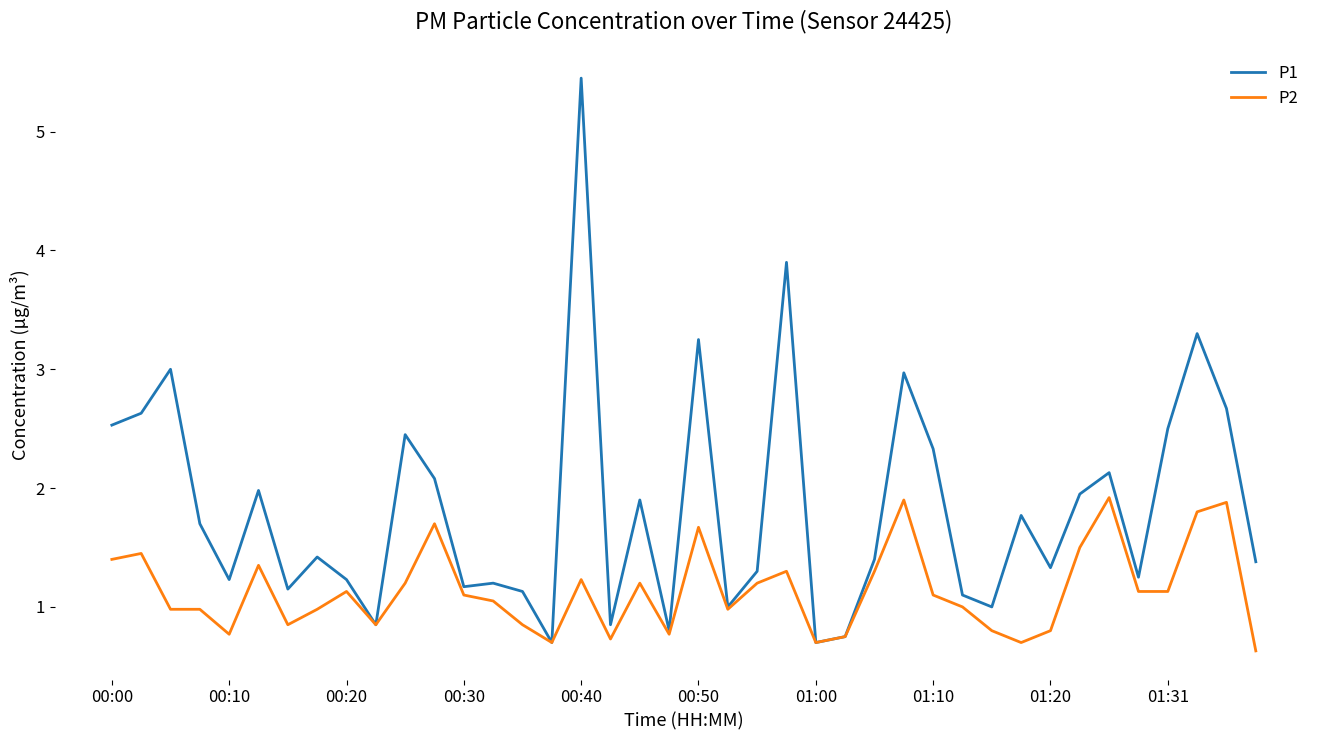

What is the lowest value of the P2 series?

0.6